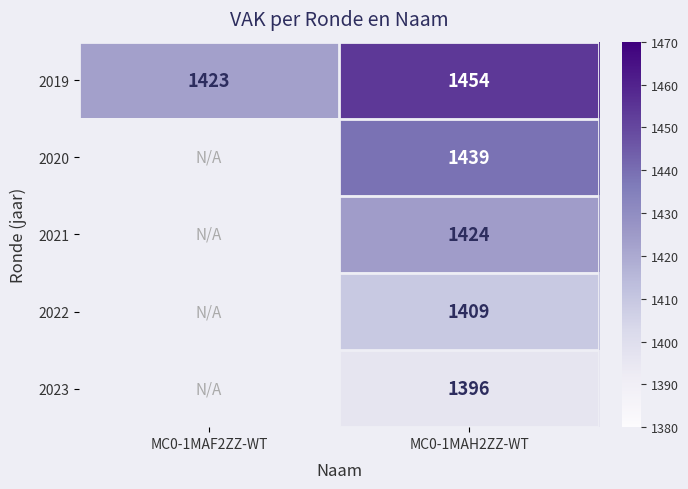

The 2021 series shows 1981.1 at MC0-1MAH2ZZ-WT. True or false?

False